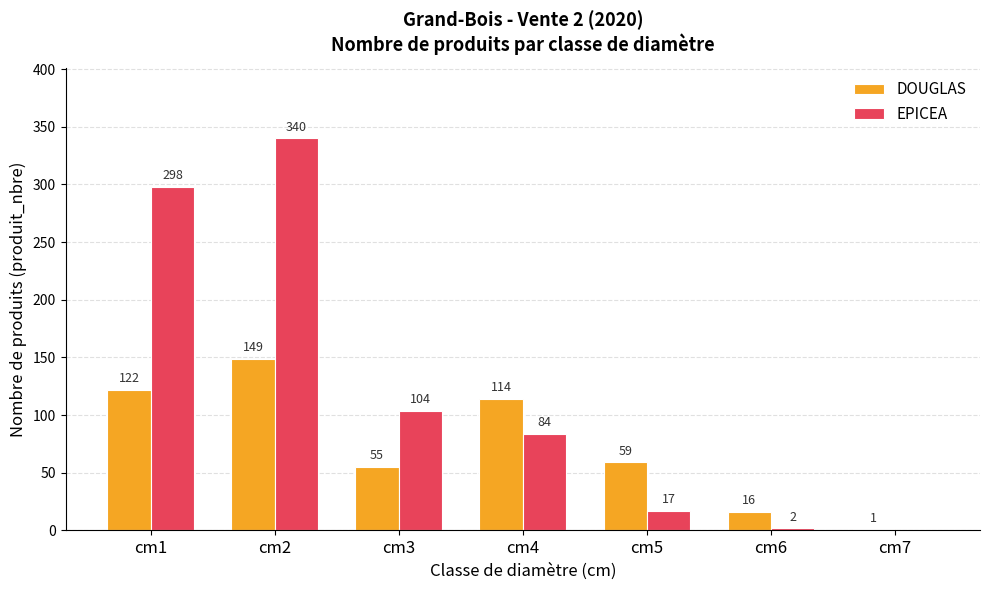

Which series has the largest total across all categories?

EPICEA